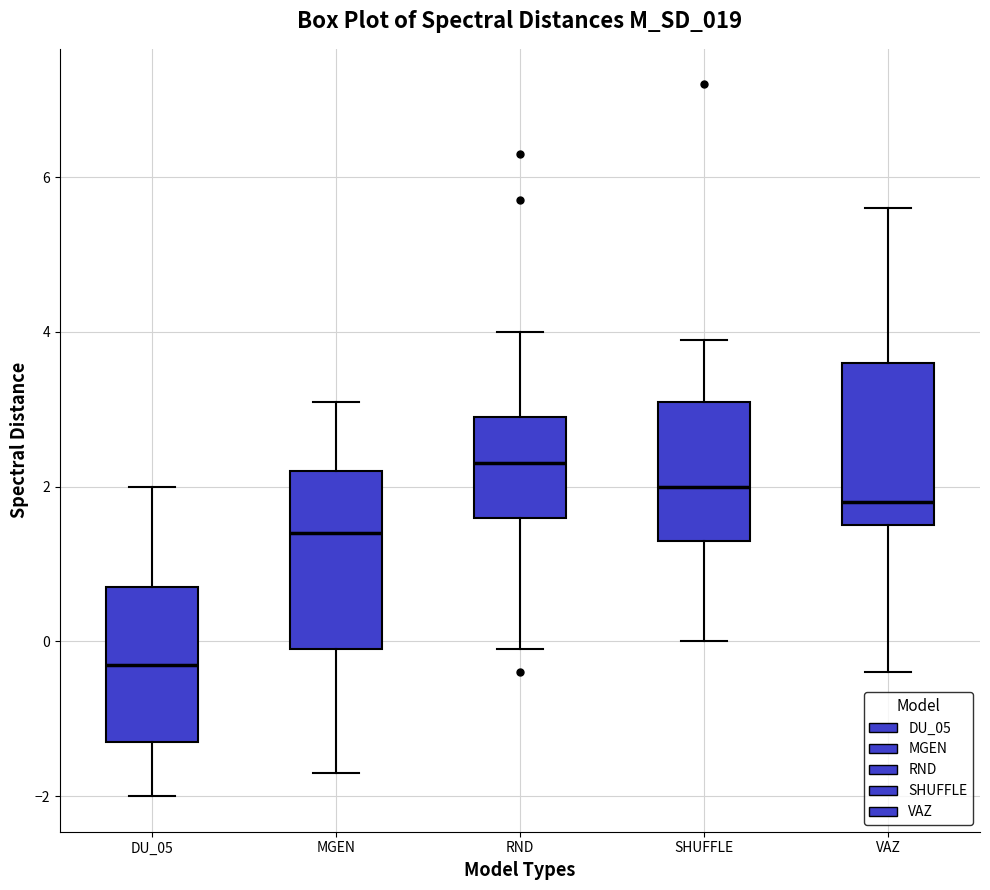

Reading left to right, transcribe this box plot: for each box, give where its median line is, the range the box spans, and where its two whiskers end, as read against the y-axis. The values are not printed on the chart, so give them approximately, as read against the axis.

DU_05: median -0.2, box -1.2 to 0.8, whiskers -2.0 to 2.0
MGEN: median 1.4, box 0.0 to 2.2, whiskers -1.6 to 3.2
RND: median 2.4, box 1.6 to 3.0, whiskers 0.0 to 4.0
SHUFFLE: median 2.0, box 1.4 to 3.2, whiskers 0.0 to 4.0
VAZ: median 1.8, box 1.6 to 3.6, whiskers -0.4 to 5.6